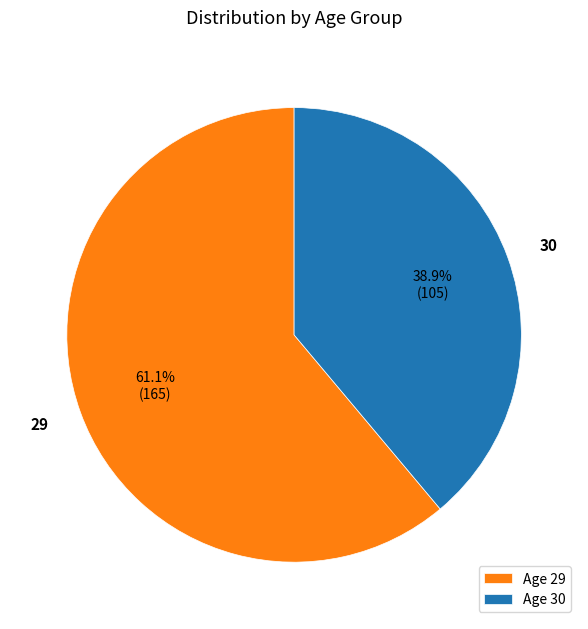

Does 30 account for over 50% of the chart?

No